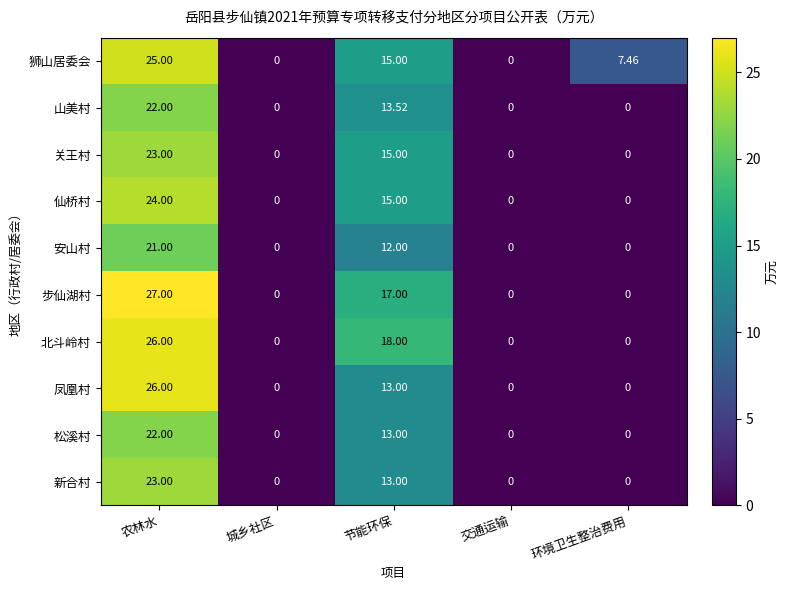

Which series has the widest spread of values?

步仙湖村